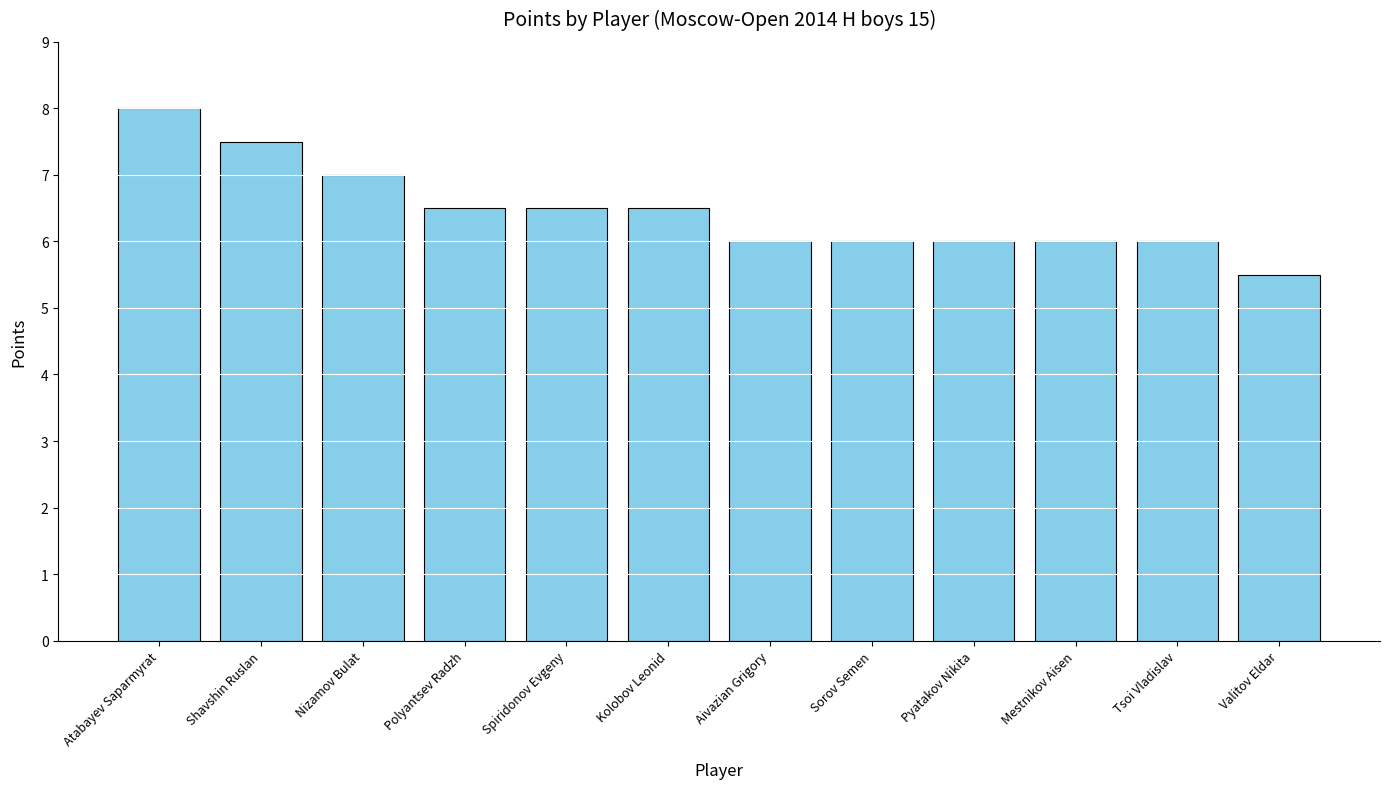

Reading right to left, what are all the values shown in this chart?

5.5	6.0	6.0	6.0	6.0	6.0	6.5	6.5	6.5	7.0	7.5	8.0